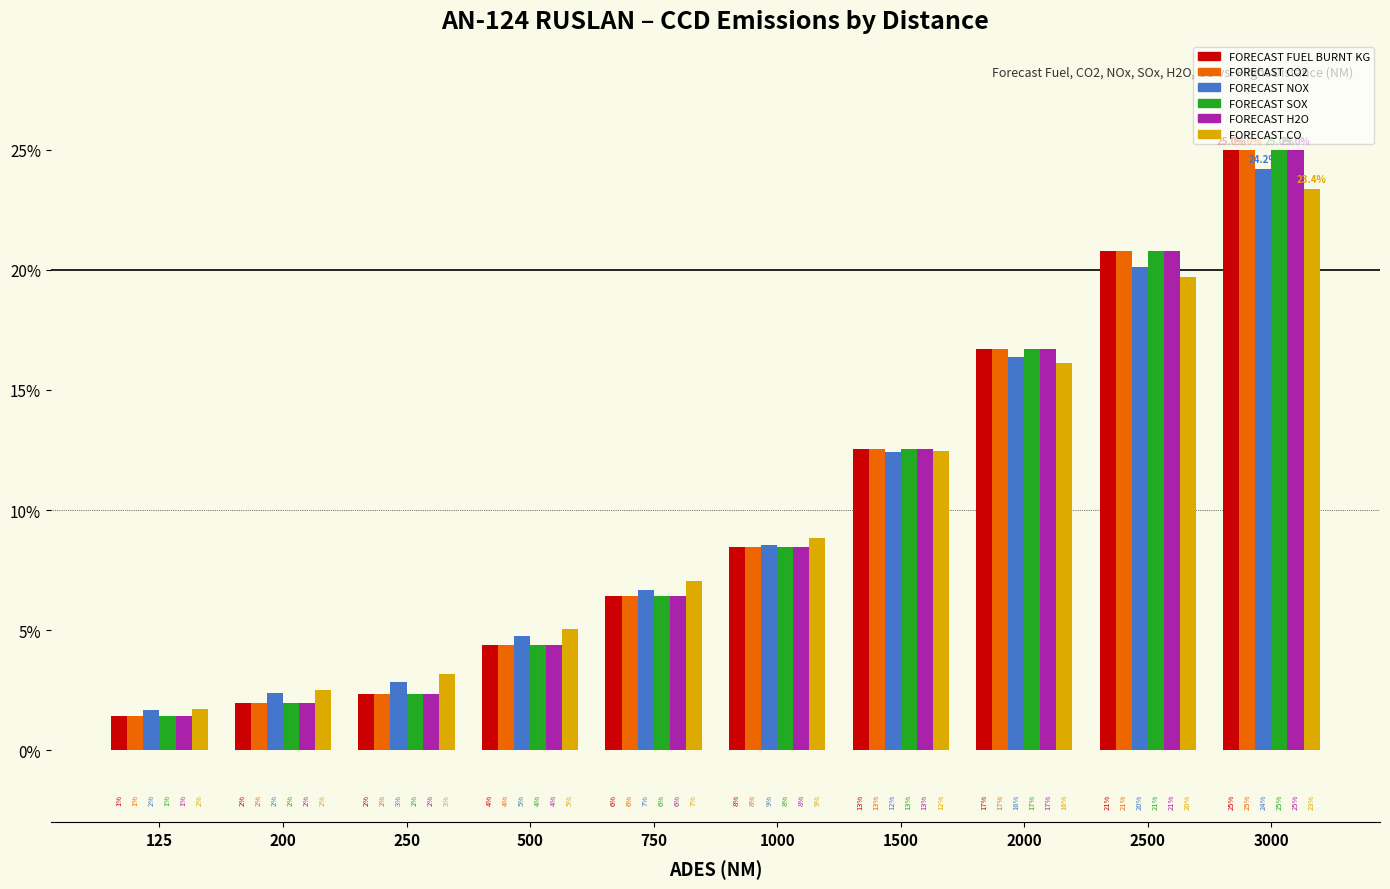

Between 500 and 125, which is larger?

500